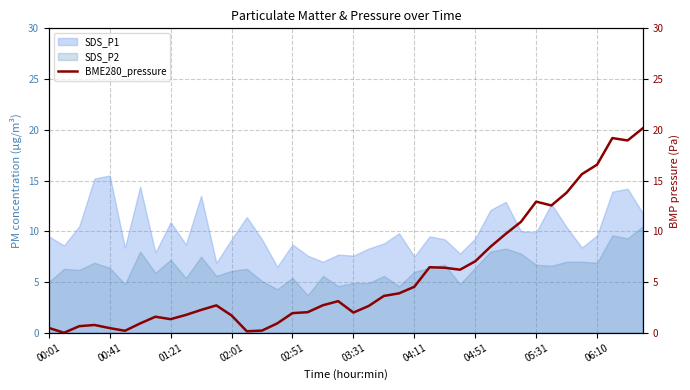

How many interior local peaks (higher than both neighbors) does the data have?

7